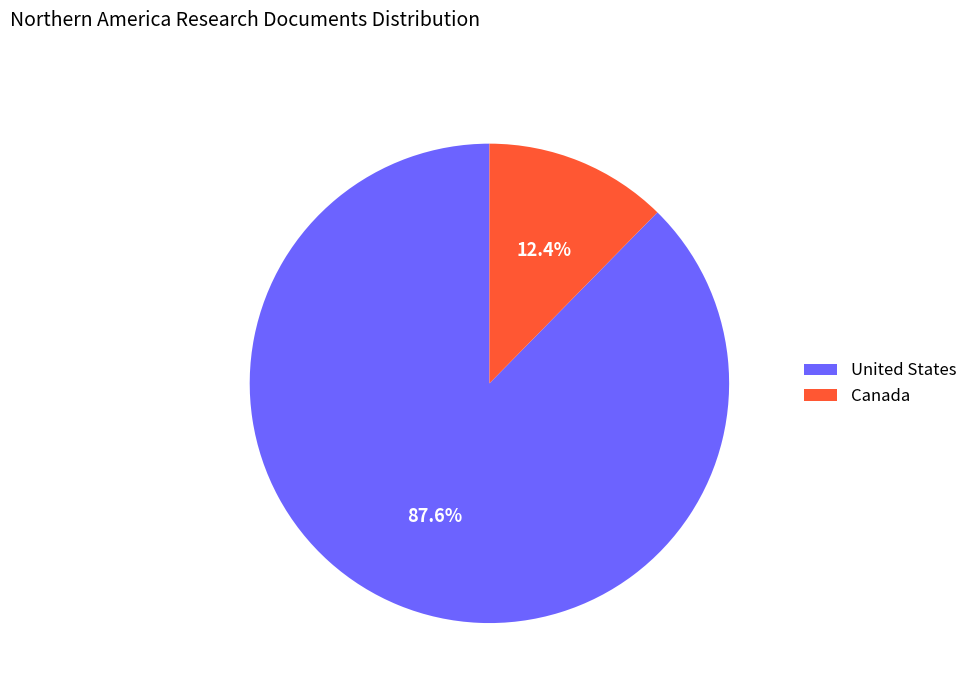

Which slice is the largest?

United States